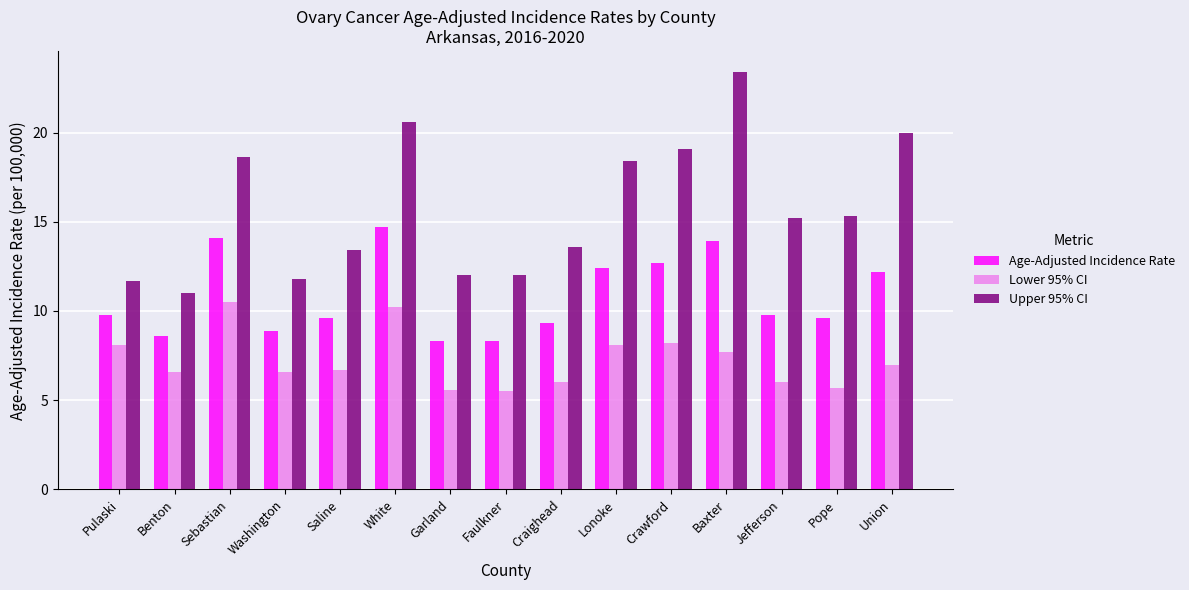

Is the value of Lower 95% CI at Crawford greater than the value of Upper 95% CI at Lonoke?

No